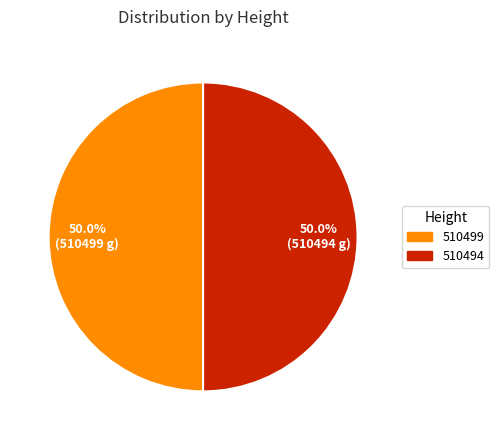

Is the sum of 510499 and 510494 greater than half?

Yes